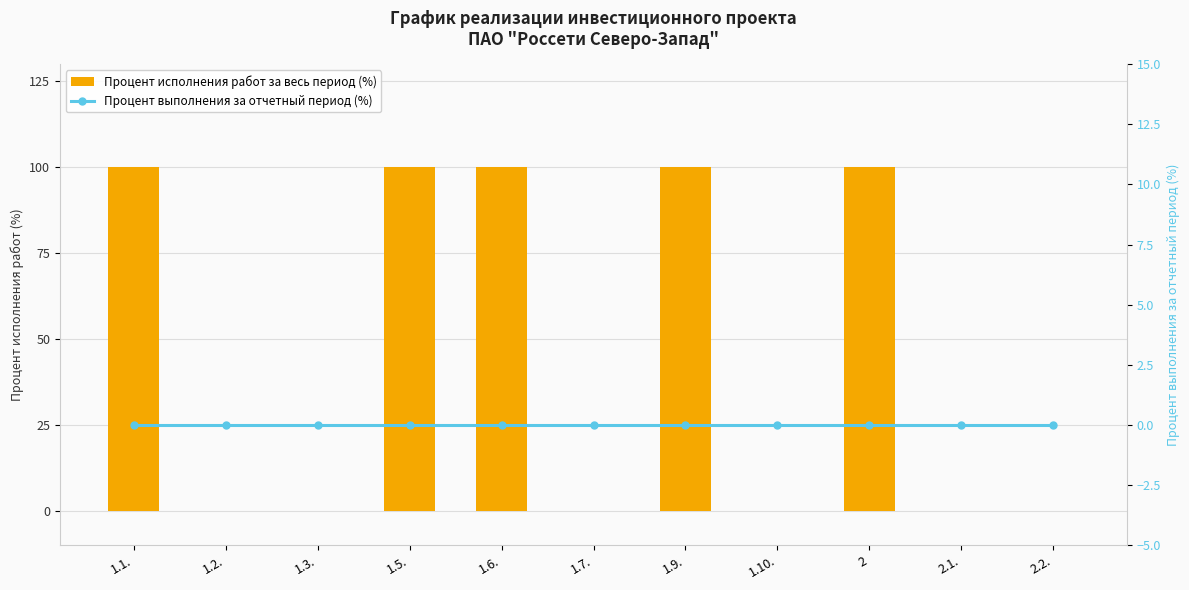

True or false: Процент исполнения работ за весь период (%) has a value of 100 at 1.6..

True